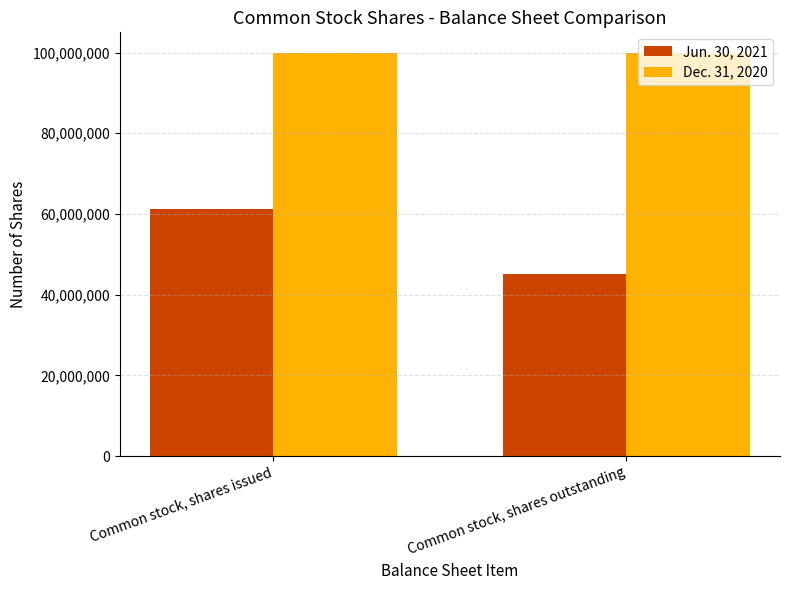

How many bars are there in each group?

2